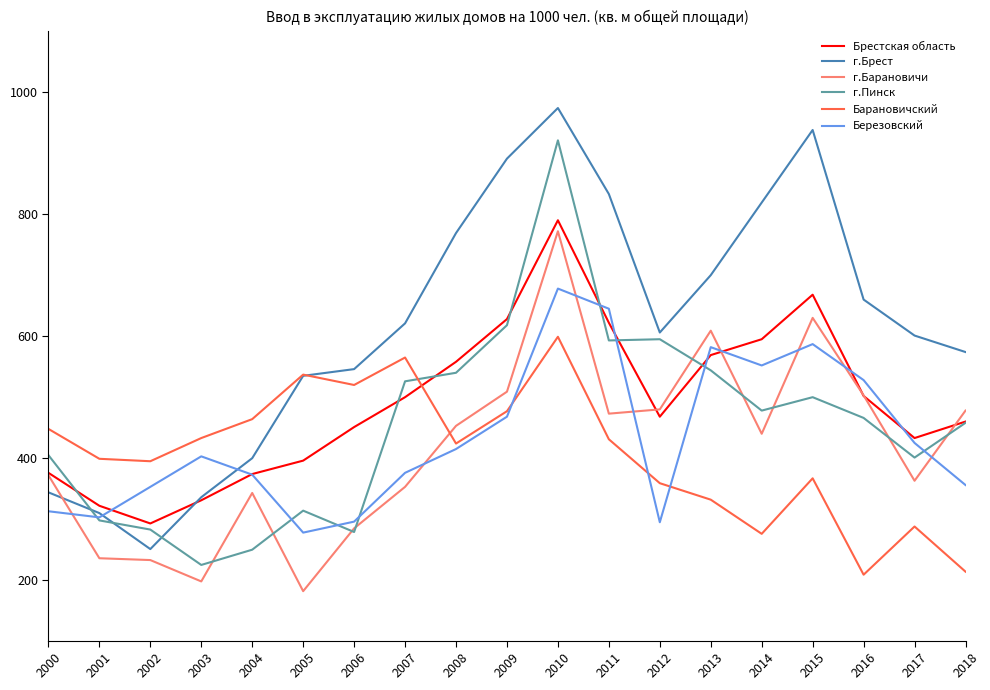

What is the spread (max minus min) of values at 2018?

360